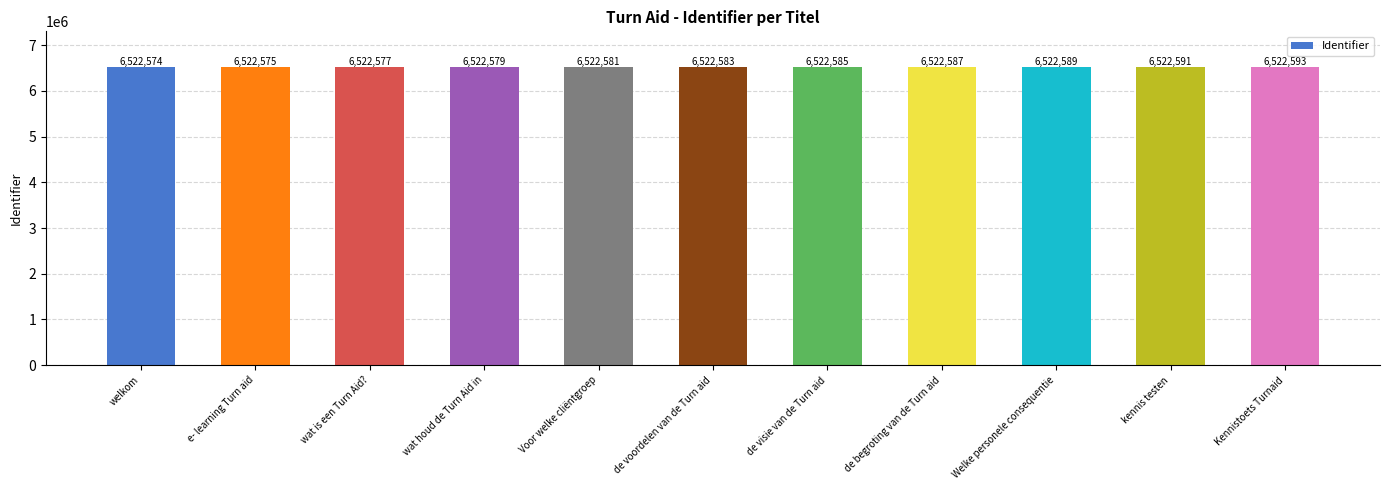

Rank the categories by value from lowest to highest.

welkom, e- learning Turn aid, wat is een Turn Aid?, wat houd de Turn Aid in, Voor welke cliëntgroep, de voordelen van de Turn aid, de visie van de Turn aid, de begroting van de Turn aid, Welke personele consequentie, kennis testen, Kennistoets Turnaid